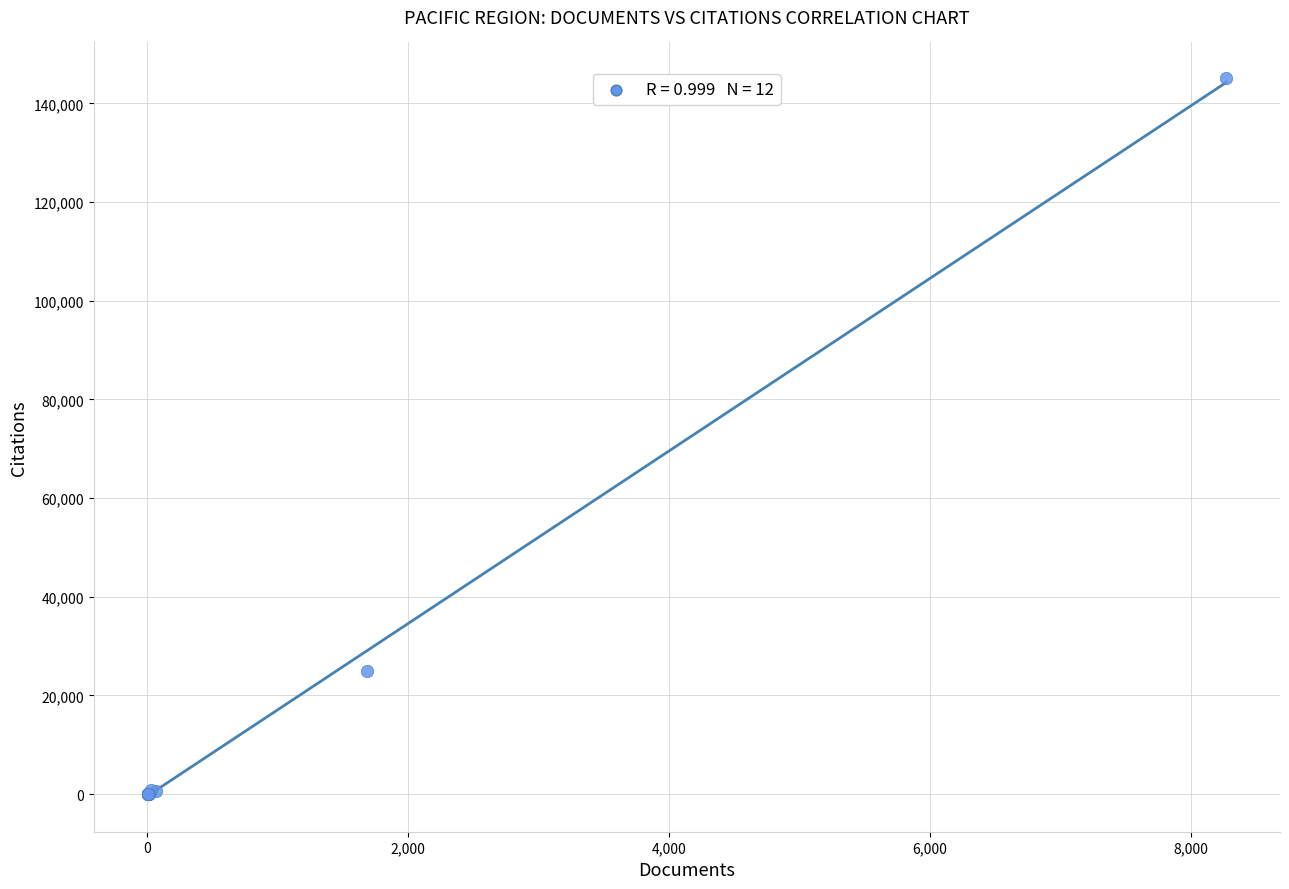

What Y value in the scatter plot is closest to 72541?

24853